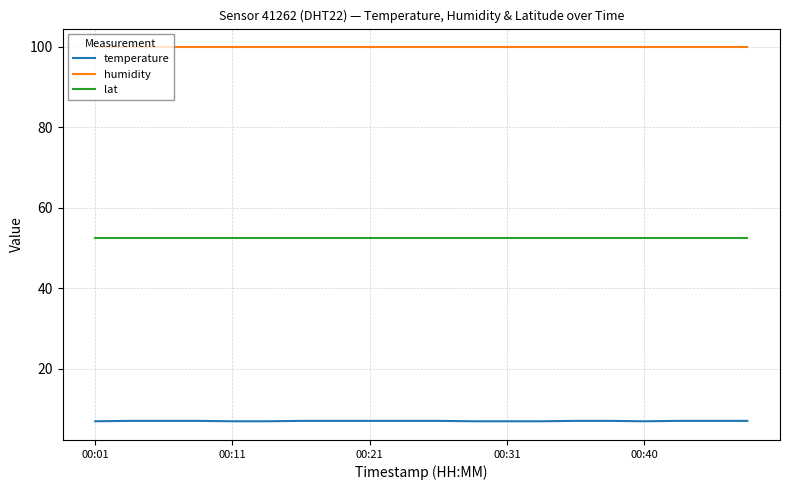

Rank the series by their average value, from highest to lowest.

humidity, lat, temperature